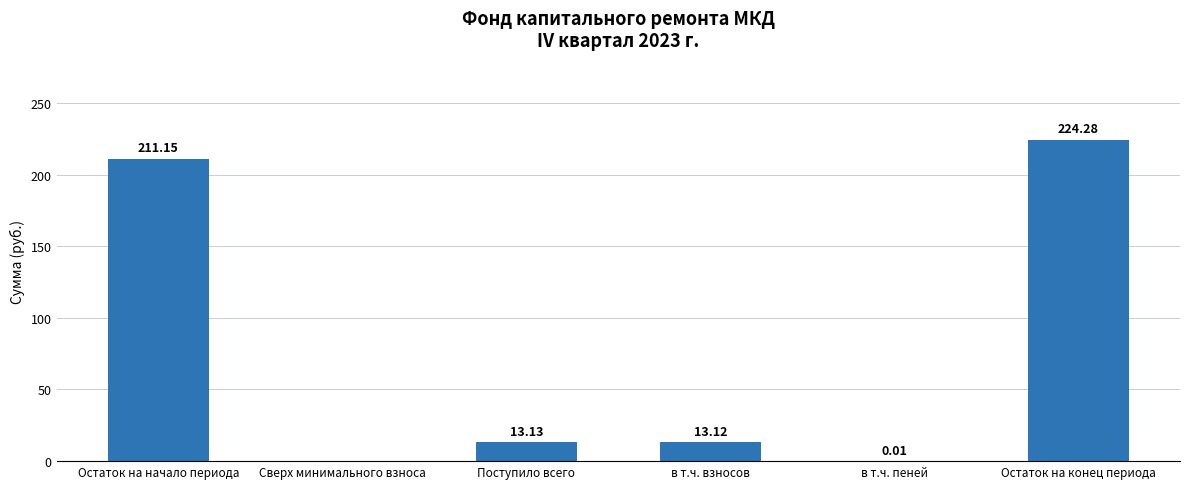

What is the change in value from в т.ч. взносов to Остаток на конец периода?

+211.2